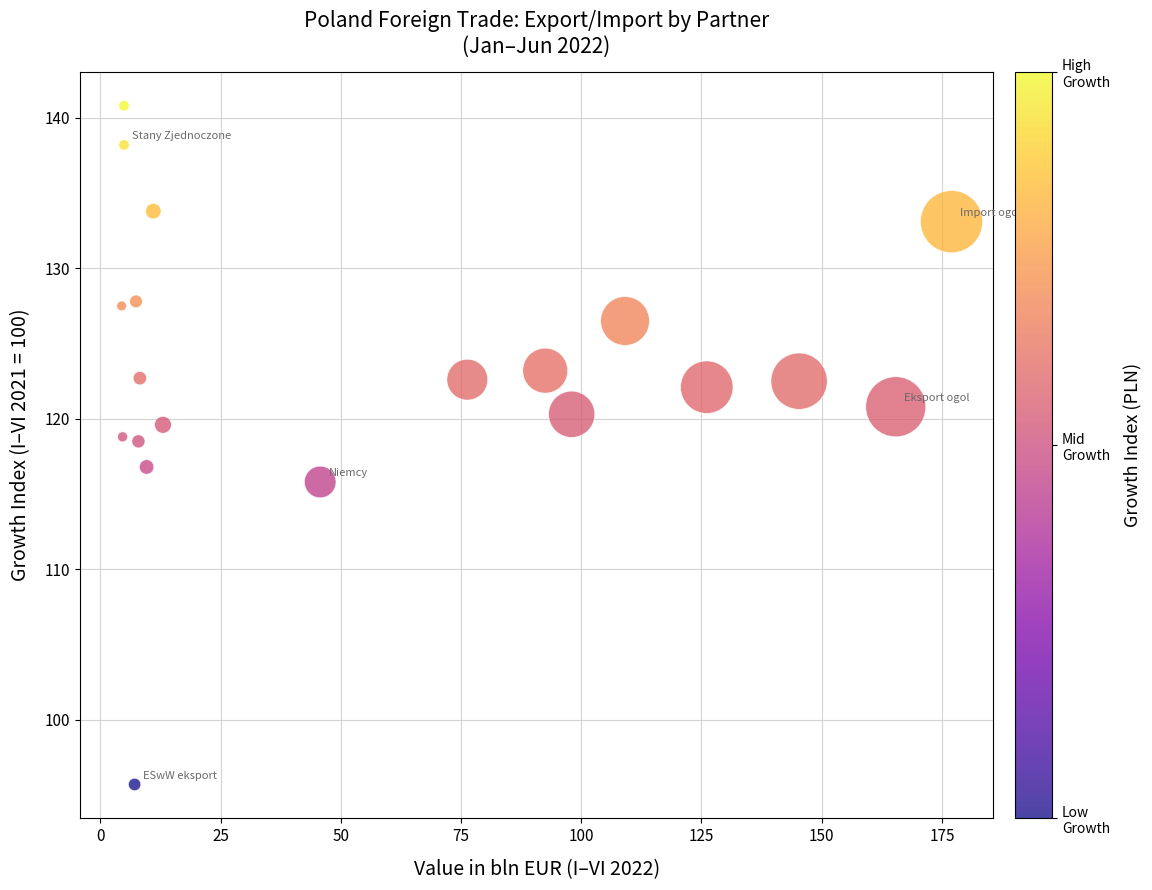

What is the range of X values (max minus min)?

172.6